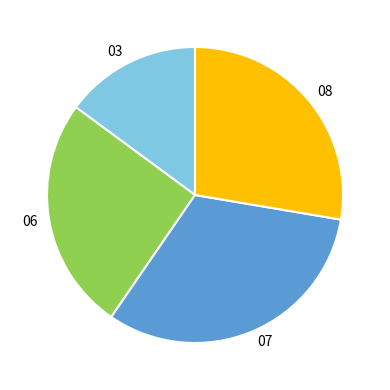

Which slice is the largest?

07